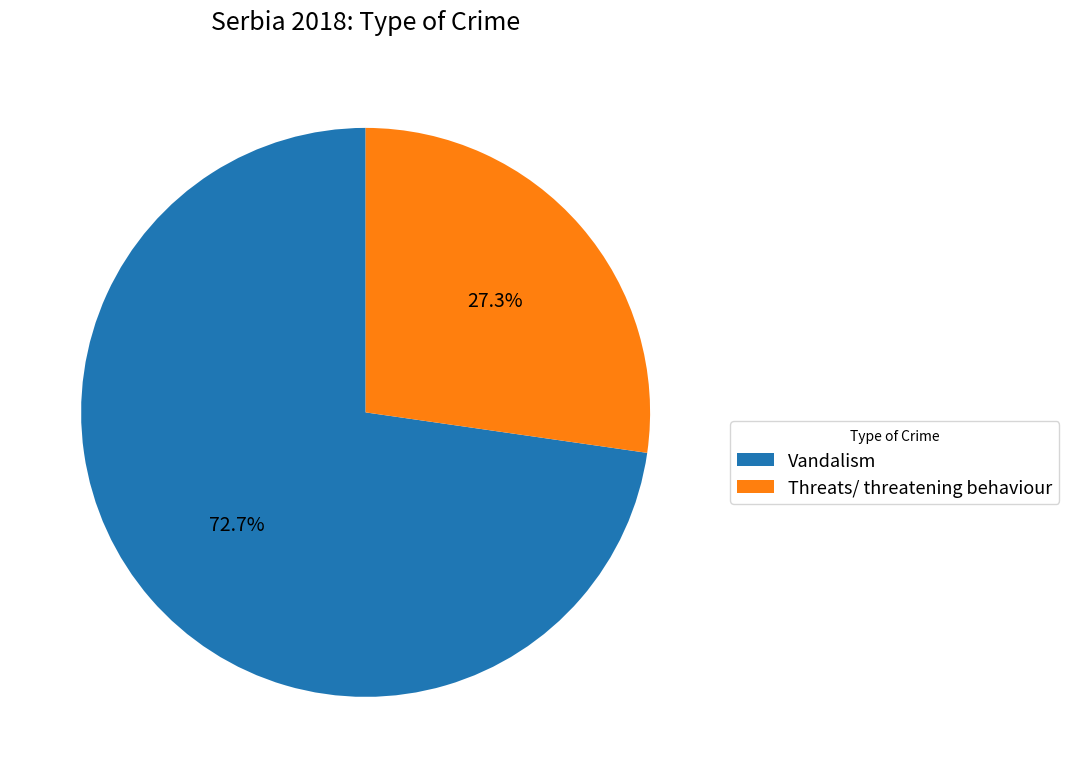

Is it true that Threats/ threatening behaviour is 33% of the pie?

False